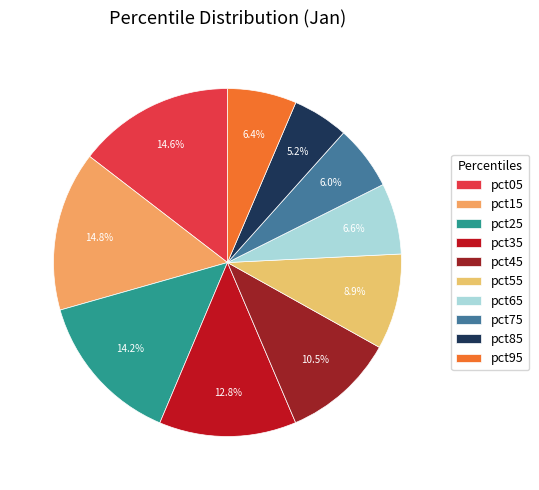

The pct85 slice represents 1% of the pie. True or false?

False